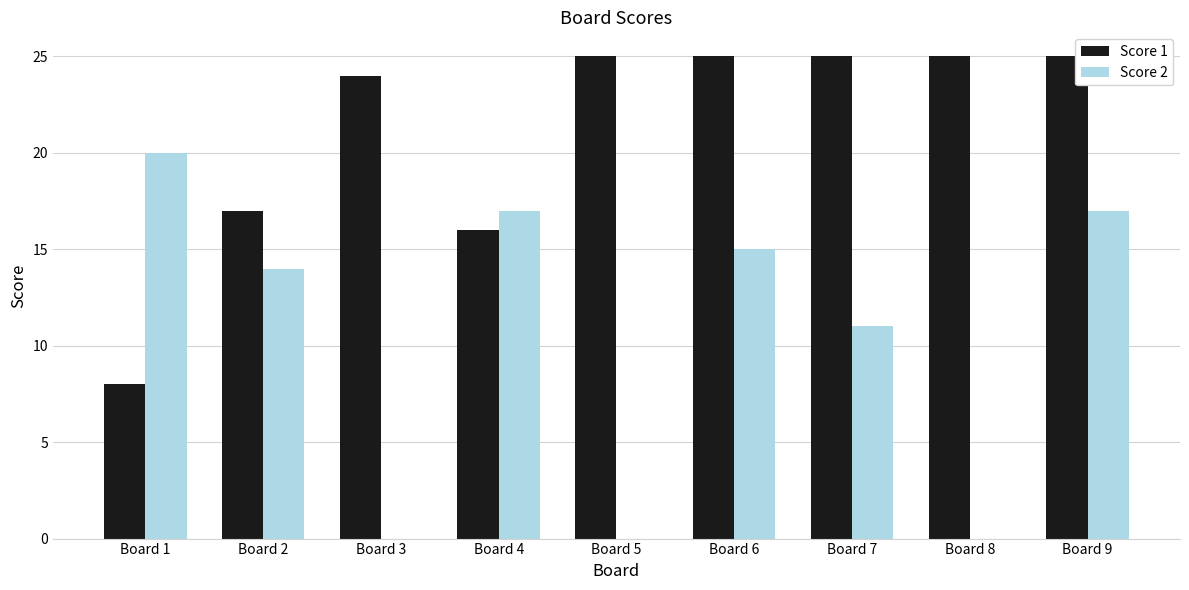

Reading right to left, extract all data points from this chart.

Score 1: Board 9=25	Board 8=25	Board 7=25	Board 6=25	Board 5=25	Board 4=16	Board 3=24	Board 2=17	Board 1=8
Score 2: Board 9=17	Board 8=0	Board 7=11	Board 6=15	Board 5=0	Board 4=17	Board 3=0	Board 2=14	Board 1=20